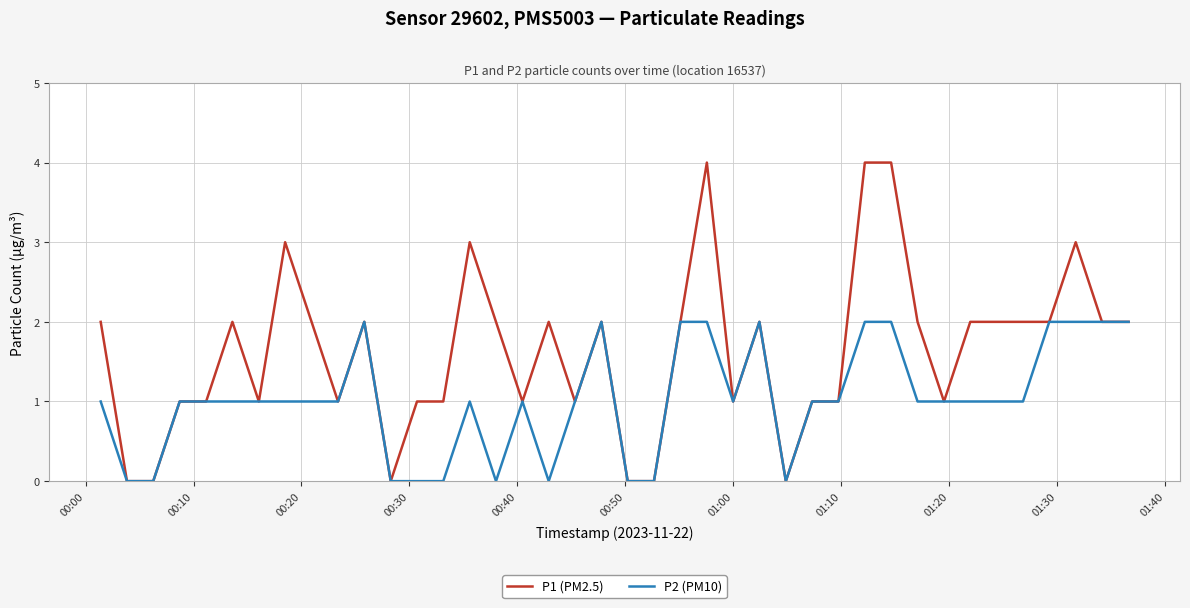

What is the maximum value shown in the chart?

4